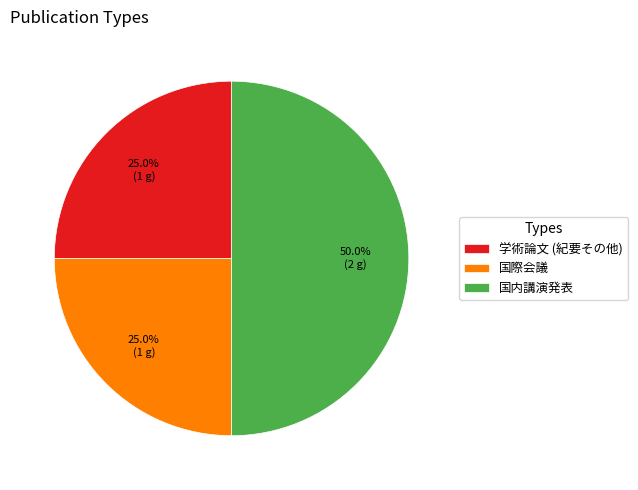

Which slice is the largest?

国内講演発表